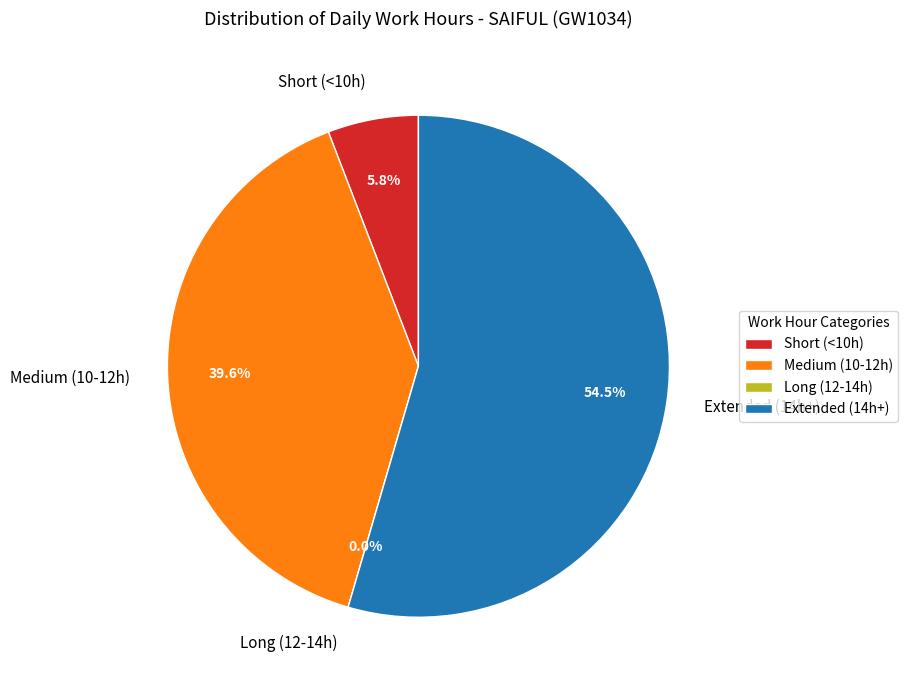

Is Day 24 the majority of the pie?

No